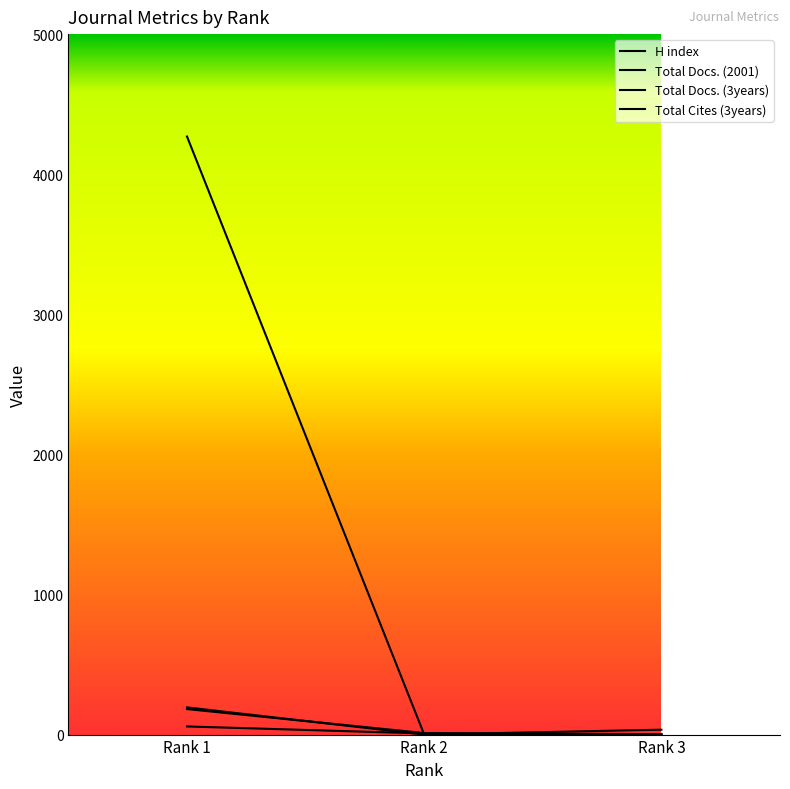

Does the chart have visible grid lines?

No